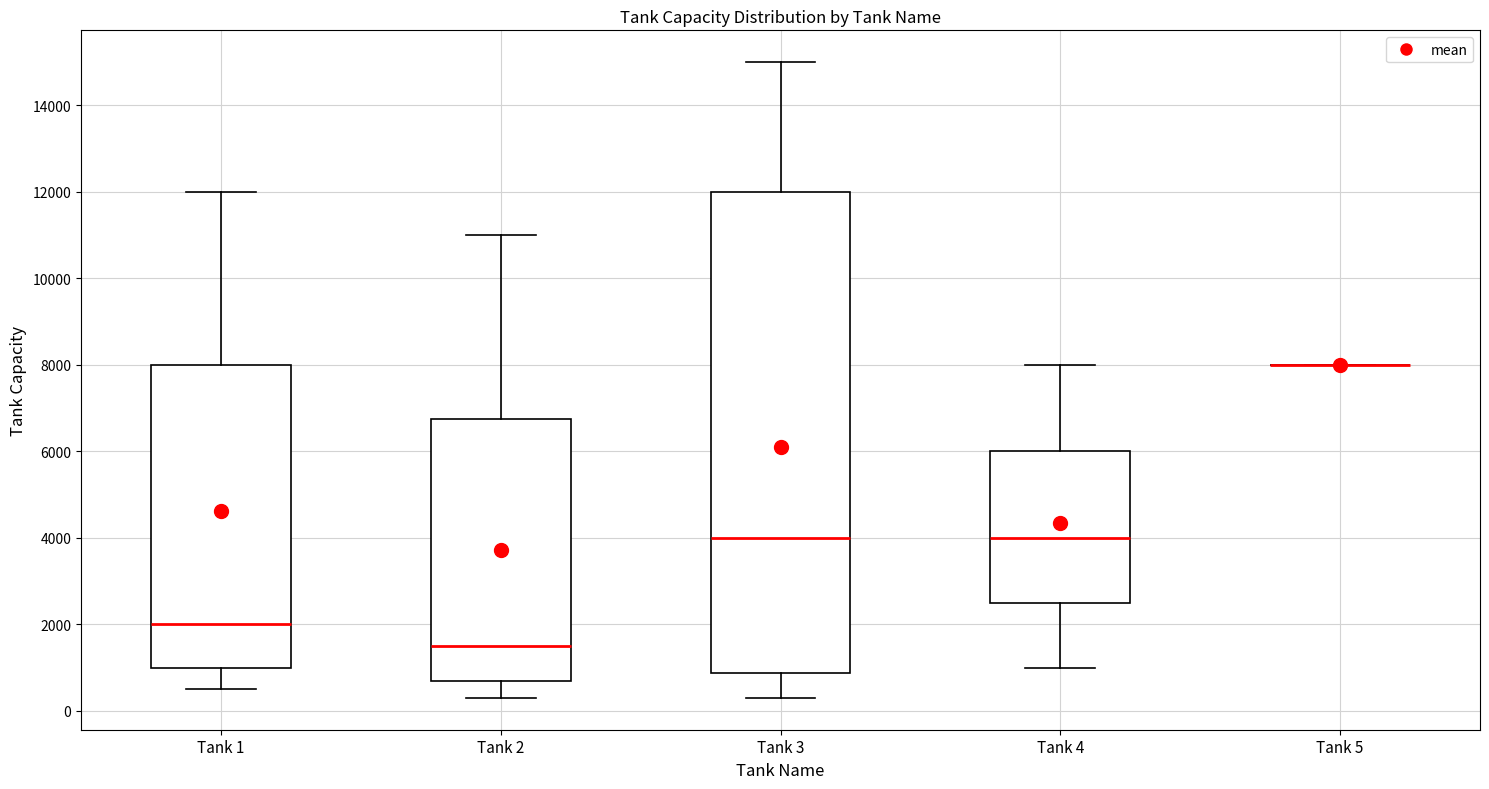

Reading left to right, transcribe this box plot: for each box, give where its median line is, the range the box spans, and where its two whiskers end, as read against the y-axis. The values are not printed on the chart, so give them approximately, as read against the axis.

Tank 1: median 2000, box 1000 to 8000, whiskers 600 to 12000
Tank 2: median 1600, box 800 to 6800, whiskers 400 to 11000
Tank 3: median 4000, box 800 to 12000, whiskers 400 to 15000
Tank 4: median 4000, box 2600 to 6000, whiskers 1000 to 8000
Tank 5: box collapsed to a line at 8000, whiskers 8000 to 8000